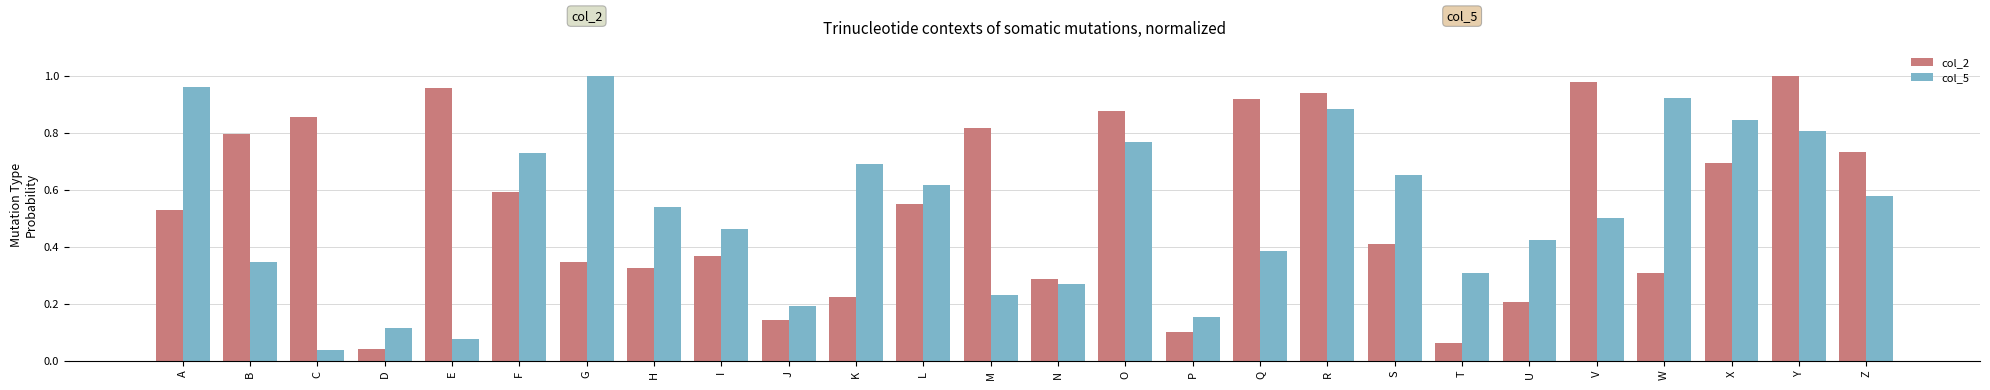

Between C and D, which series saw the biggest shift?

col_2